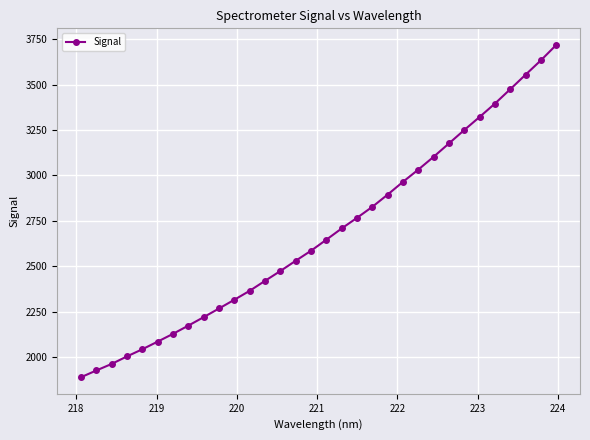

What is the value of the 28th point from the left?

3396.6